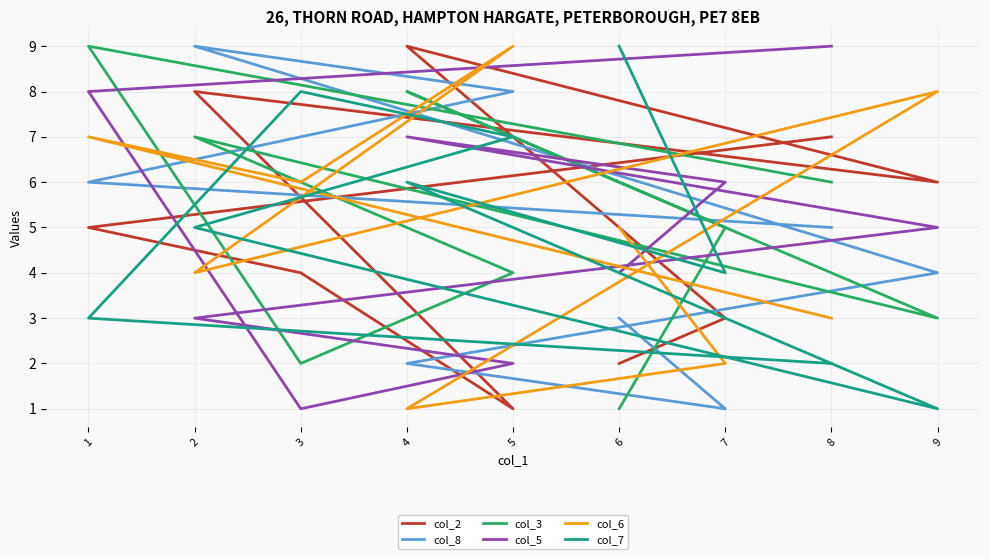

What is the minimum value shown in the chart?

1